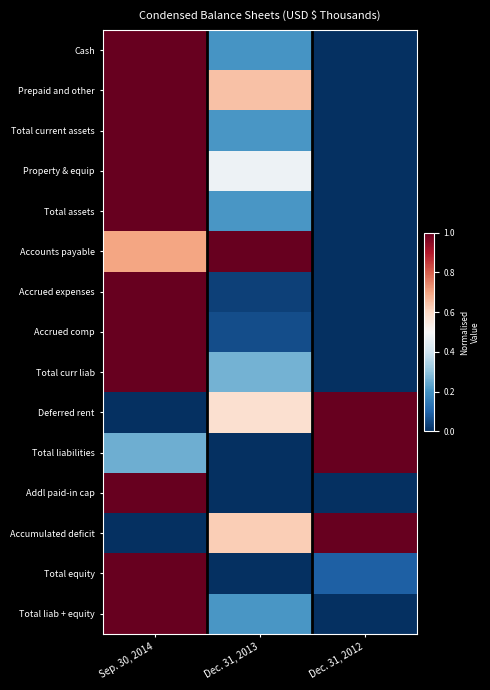

At which category is the sum across all series the highest?

Sep. 30, 2014